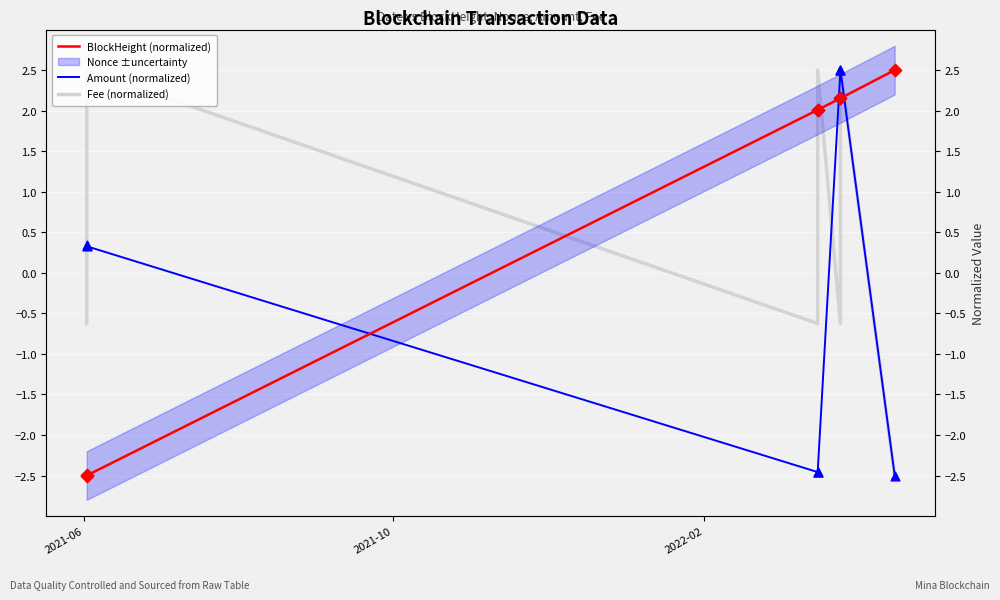

Which series contains the lowest Y value?

BlockHeight (normalized)